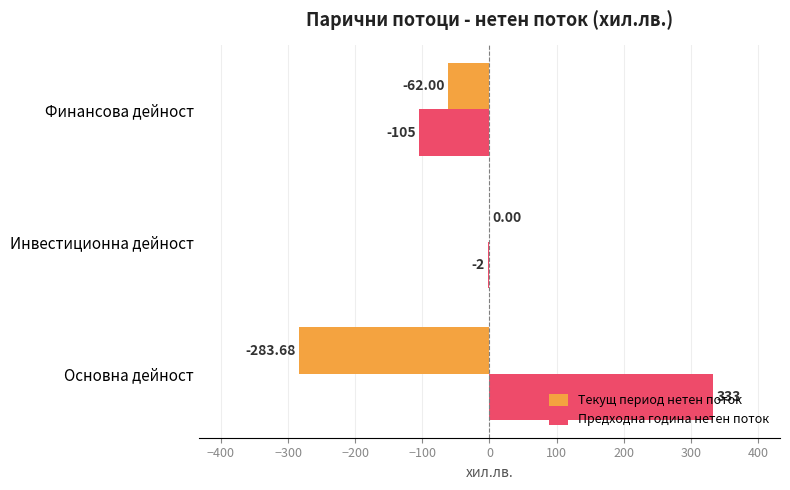

Which category has the highest value in the Предходна година нетен поток series?

Основна дейност